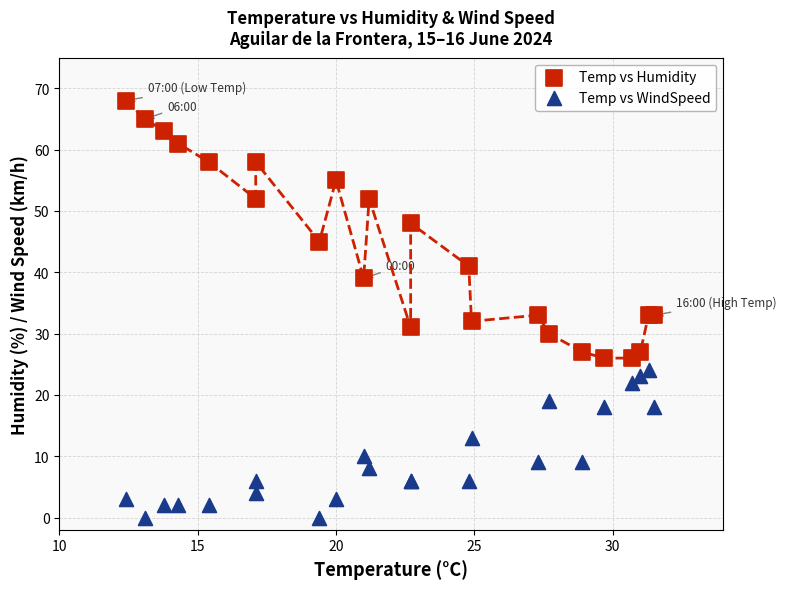

In the Temp vs Humidity series, what Y value is closest to 47?

48